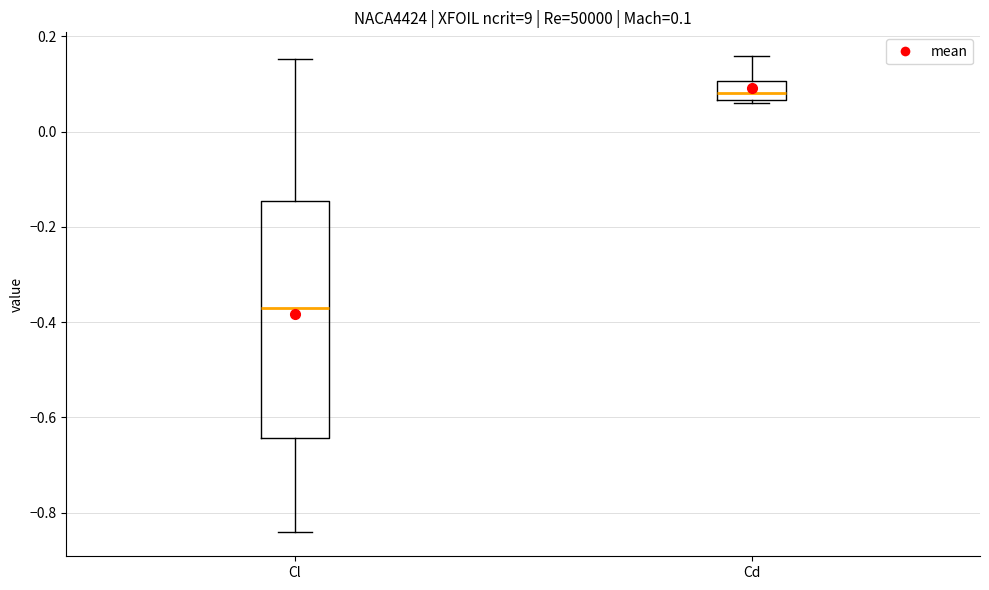

Which box has the lowest median line?

Cl